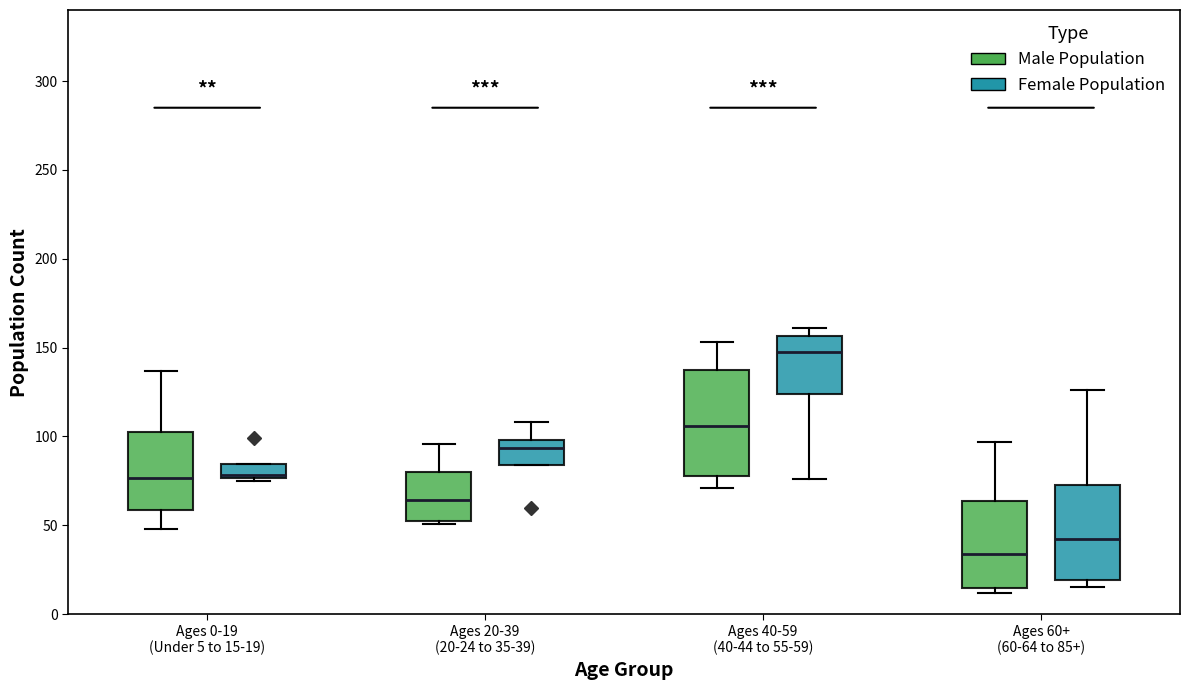

Reading left to right, transcribe this box plot: for each box, give where its median line is, the range the box spans, and where its two whiskers end, as read against the y-axis. The values are not printed on the chart, so give them approximately, as read against the axis.

Ages 0-19 (Under 5 to 15-19) (Male Population): median 75, box 60 to 105, whiskers 50 to 135
Ages 0-19 (Under 5 to 15-19) (Female Population): median 80, box 75 to 85, whiskers 75 to 85
Ages 20-39 (20-24 to 35-39) (Male Population): median 65, box 55 to 80, whiskers 50 to 95
Ages 20-39 (20-24 to 35-39) (Female Population): median 95, box 85 to 100, whiskers 85 to 110
Ages 40-59 (40-44 to 55-59) (Male Population): median 105, box 80 to 135, whiskers 70 to 155
Ages 40-59 (40-44 to 55-59) (Female Population): median 150, box 125 to 155, whiskers 75 to 160
Ages 60+ (60-64 to 85+) (Male Population): median 35, box 15 to 65, whiskers 10 to 95
Ages 60+ (60-64 to 85+) (Female Population): median 45, box 20 to 75, whiskers 15 to 125